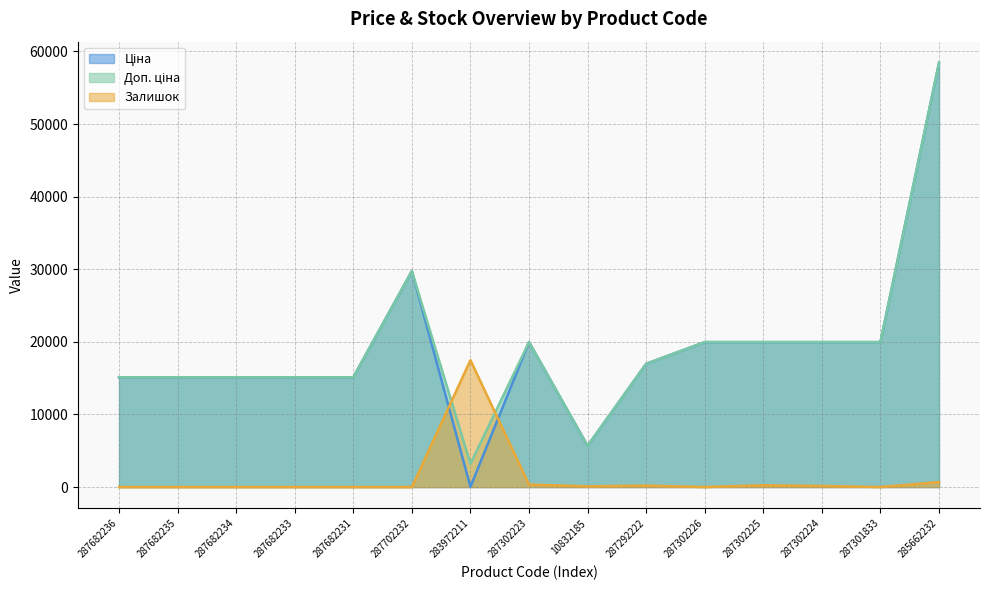

Which category has the lowest value across all series?

287682236